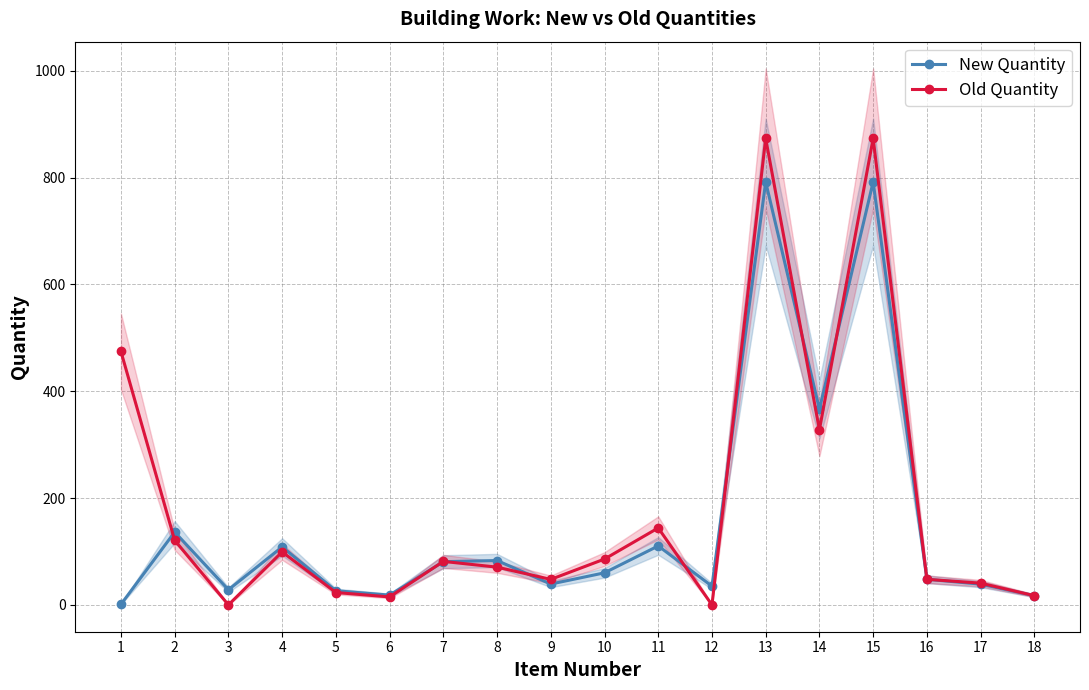

Reading left to right, what are all the values shown in this chart?

New Quantity: 1.0	136.4	28.3	108.6	26.5	18.3	80.9	83.1	39.0	60.1	110.4	35.1	791.9	366.4	791.9	48.0	38.9	17.3
Old Quantity: 474.5	121.0	0.0	99.2	23.2	14.9	81.4	70.7	47.8	85.8	144.1	0.0	873.3	327.8	873.3	47.9	40.7	17.3